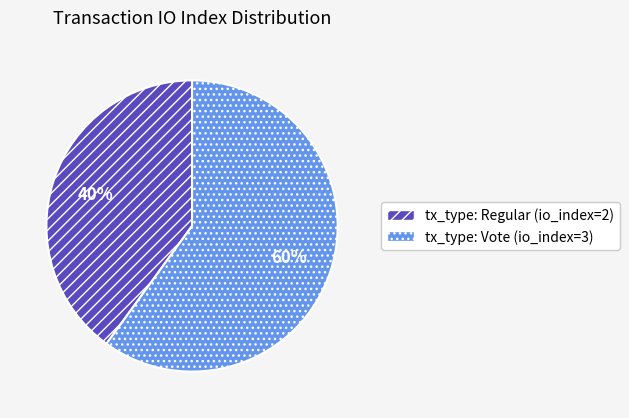

Approximately how many times larger is the value at tx_type: Vote (io_index=3) compared to tx_type: Regular (io_index=2)?

1.5